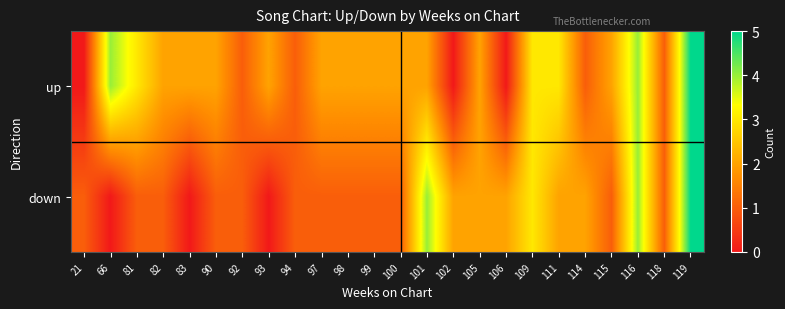

Rank the series at 111 from lowest to highest value.

down, up